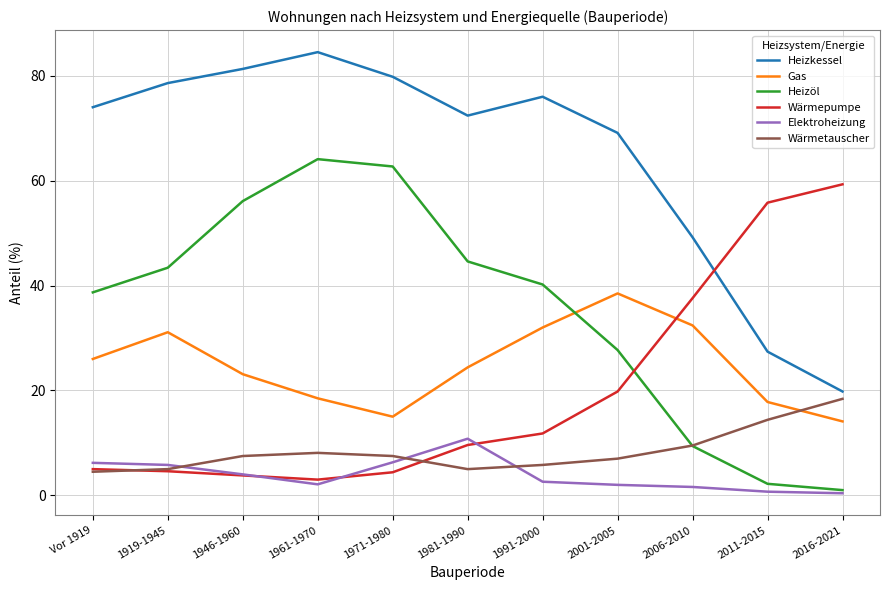

Which category has the highest value in the Wärmetauscher series?

2016-2021